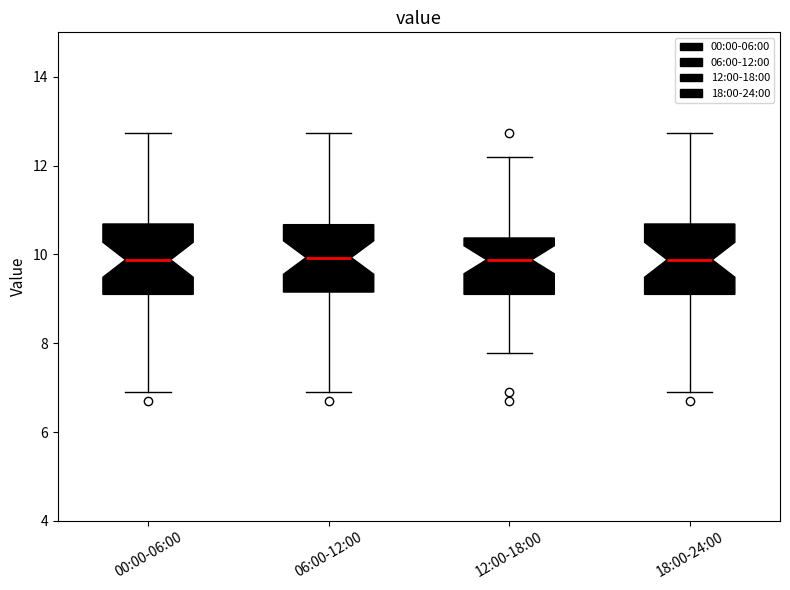

Where is the upper edge of the box for 06:00-12:00 on the y-axis? The values are not printed on the chart, so give them approximately, as read against the axis.

10.6